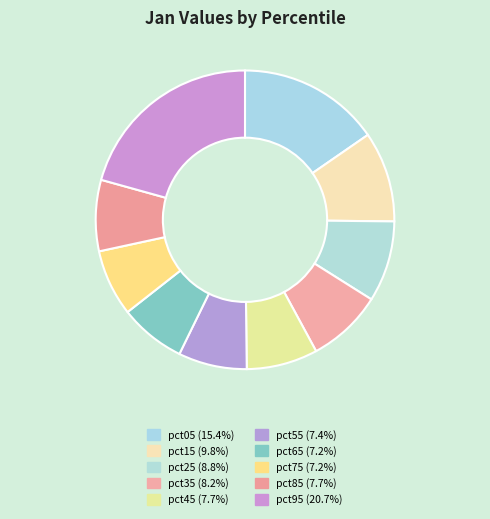

To the nearest percent, what percentage of the pie is pct35?

8%